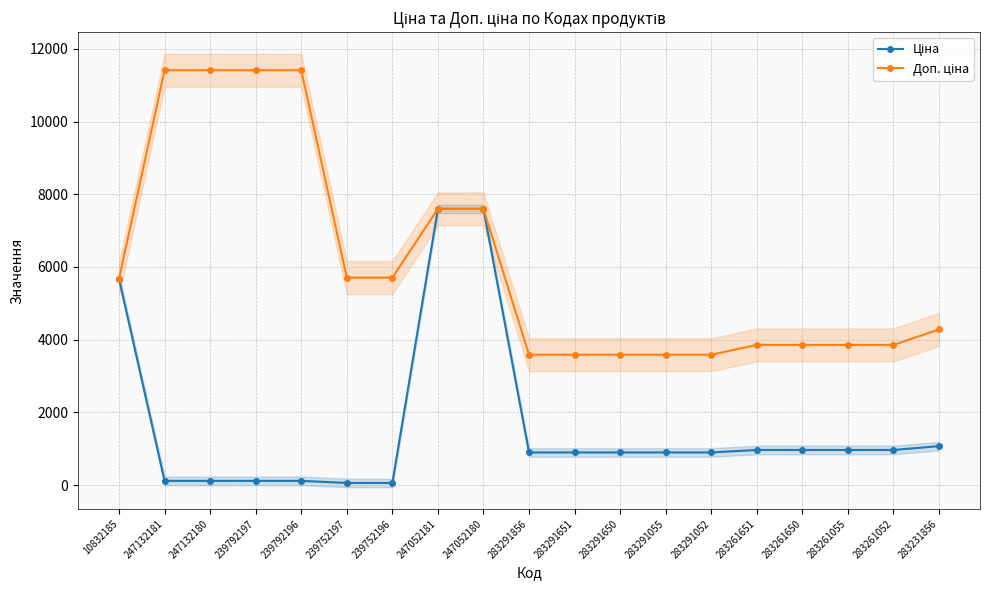

True or false: Ціна and Доп. ціна intersect in this chart.

False